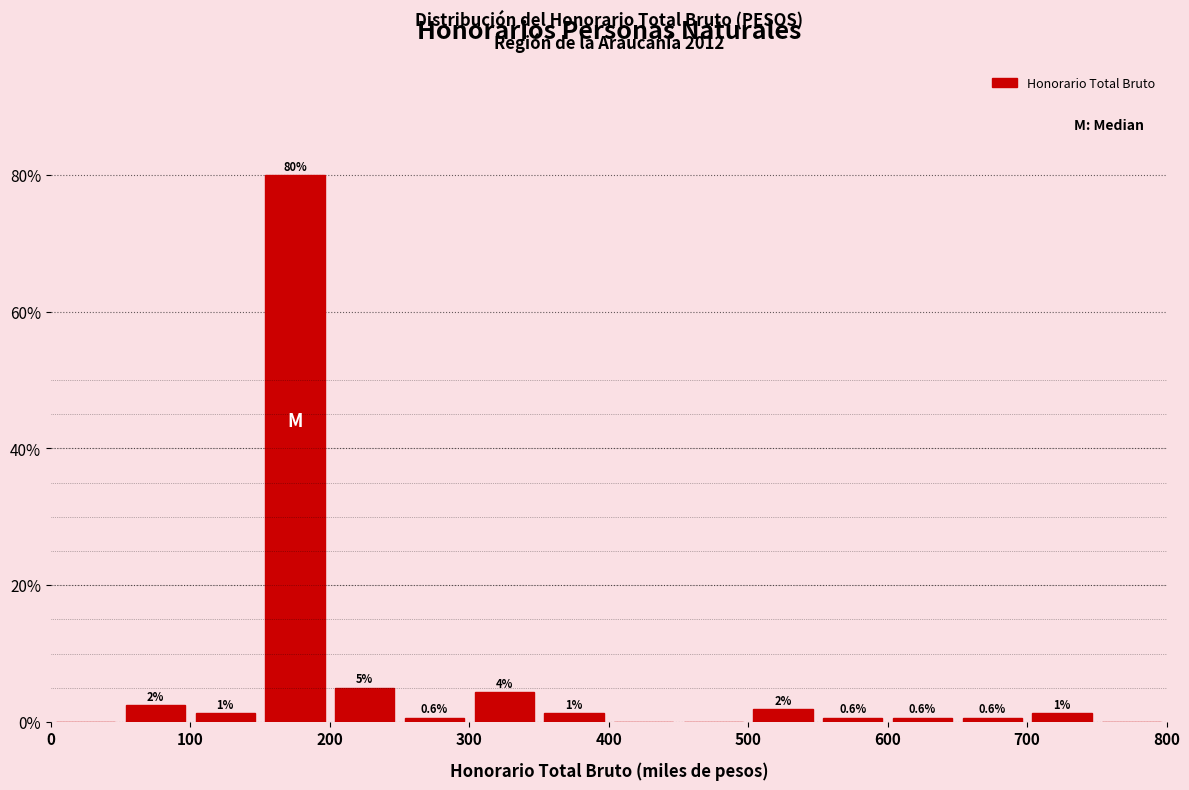

Which range on the x-axis has the tallest bar?

150 to 200